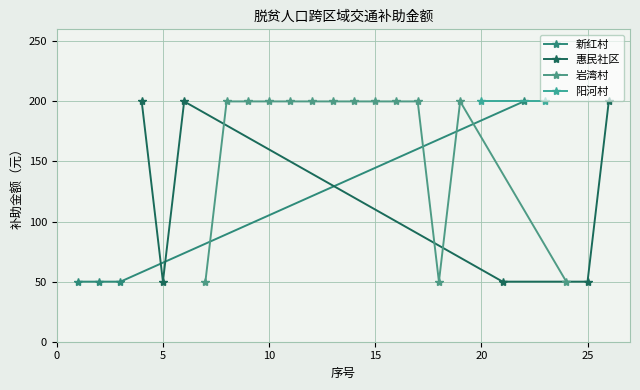

Is this an area chart (filled region under the line)?

No